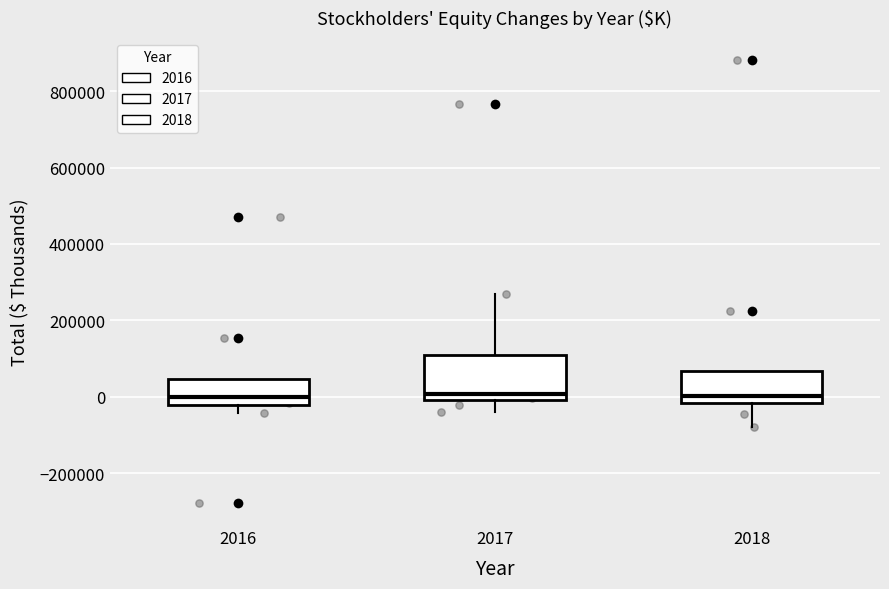

Where does the median line of the box at x = 2016 sit on the y-axis? The values are not printed on the chart, so give them approximately, as read against the axis.

0